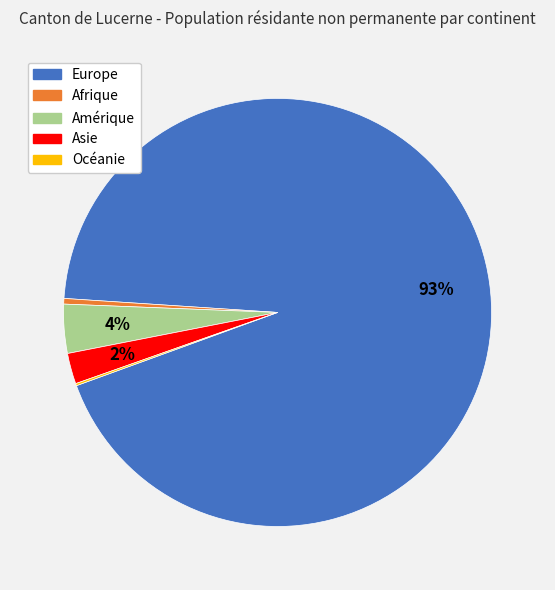

Which has a higher value, Afrique or Asie?

Asie